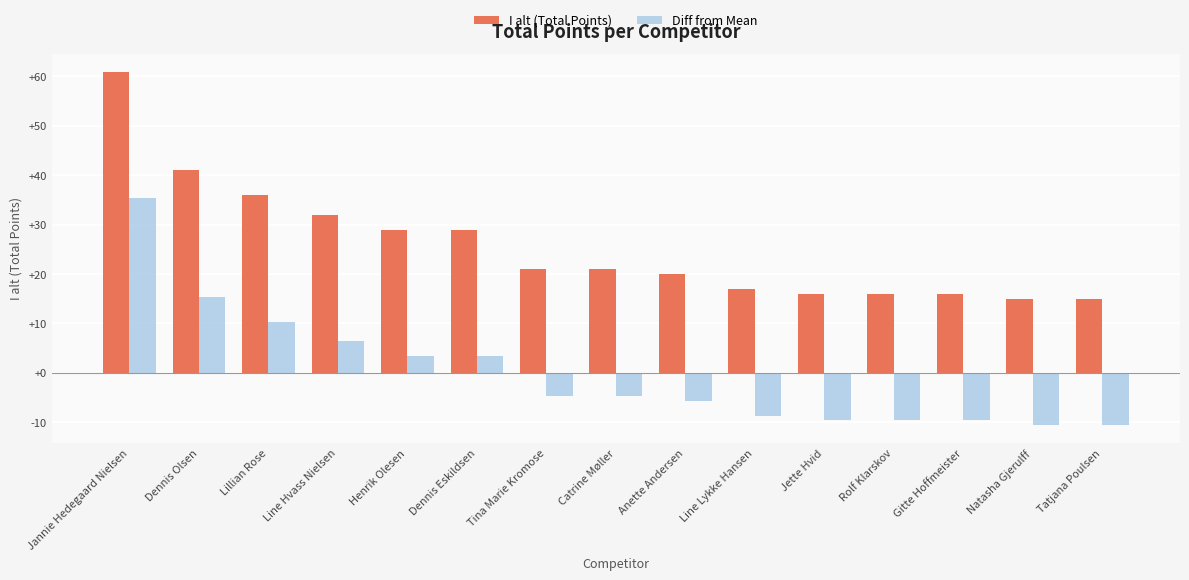

Which series has the largest total across all categories?

I alt (Total Points)